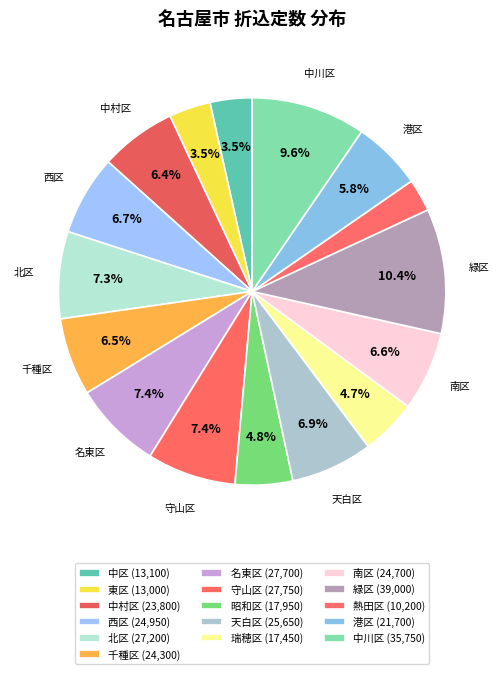

Is 天白区 the majority of the pie?

No